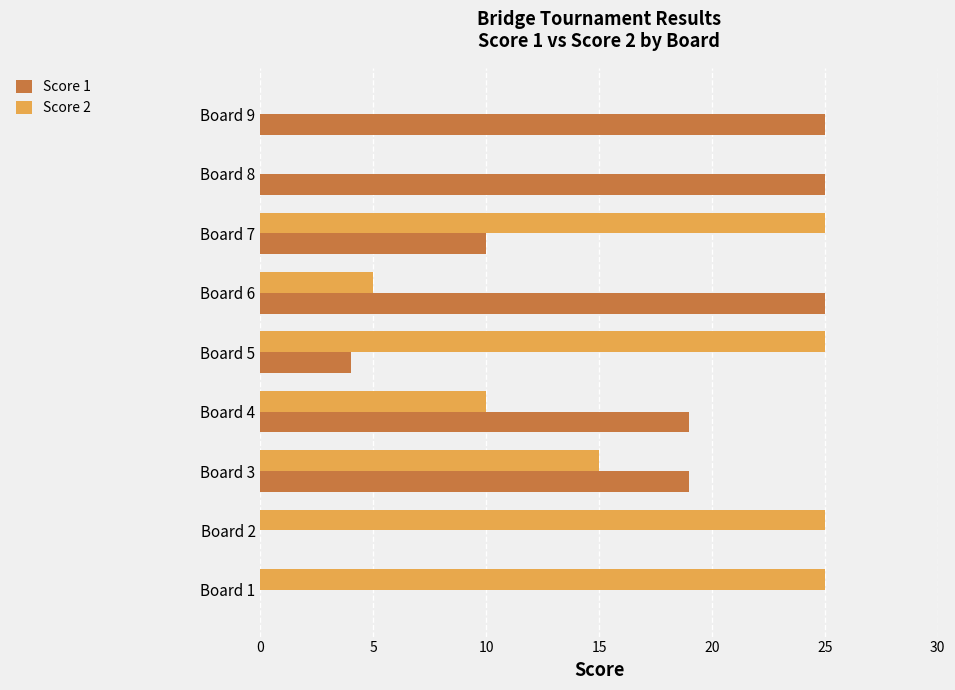

What is the total value across all series at Board 7?

35